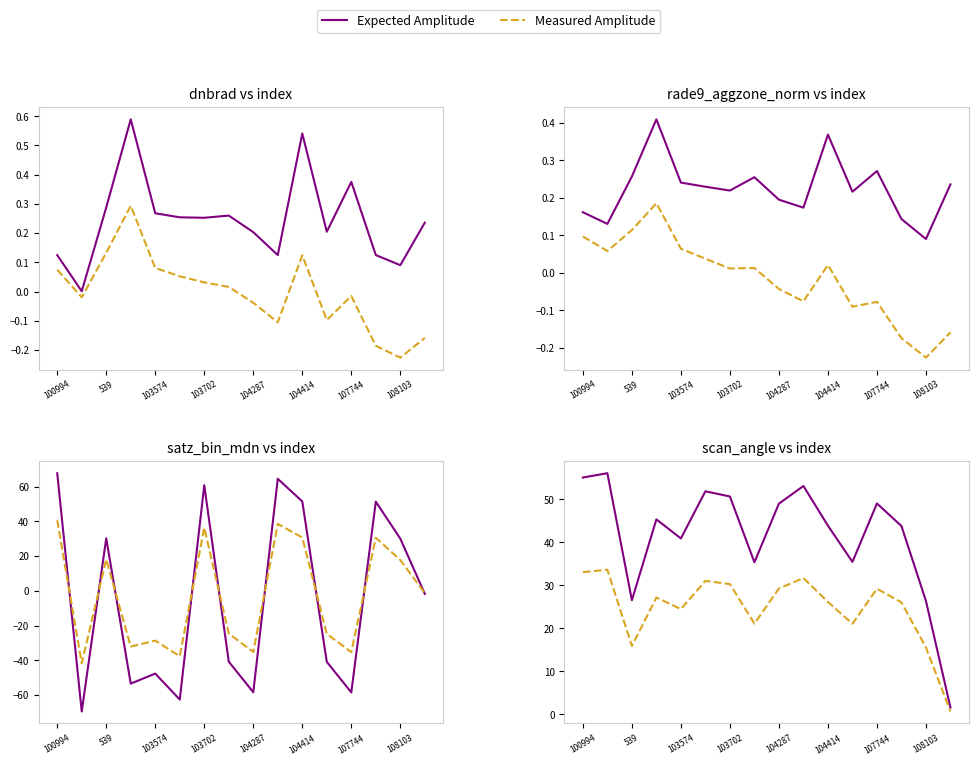

What is the difference between the second highest and second lowest values in the Measured Amplitude series?

17.5